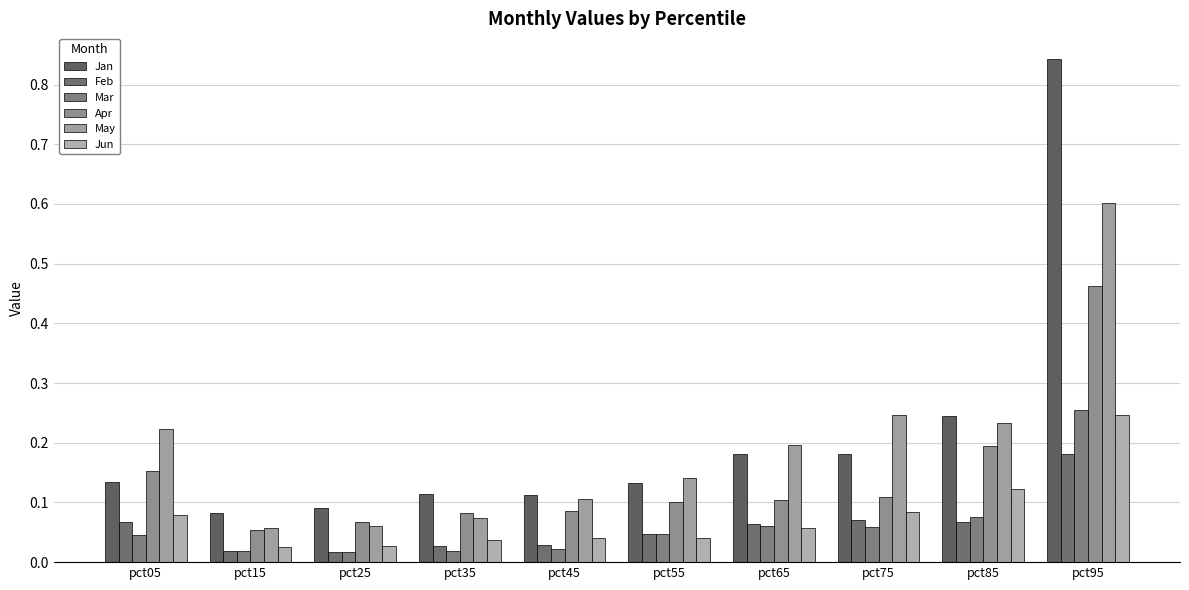

Count the number of data series in this chart.

6